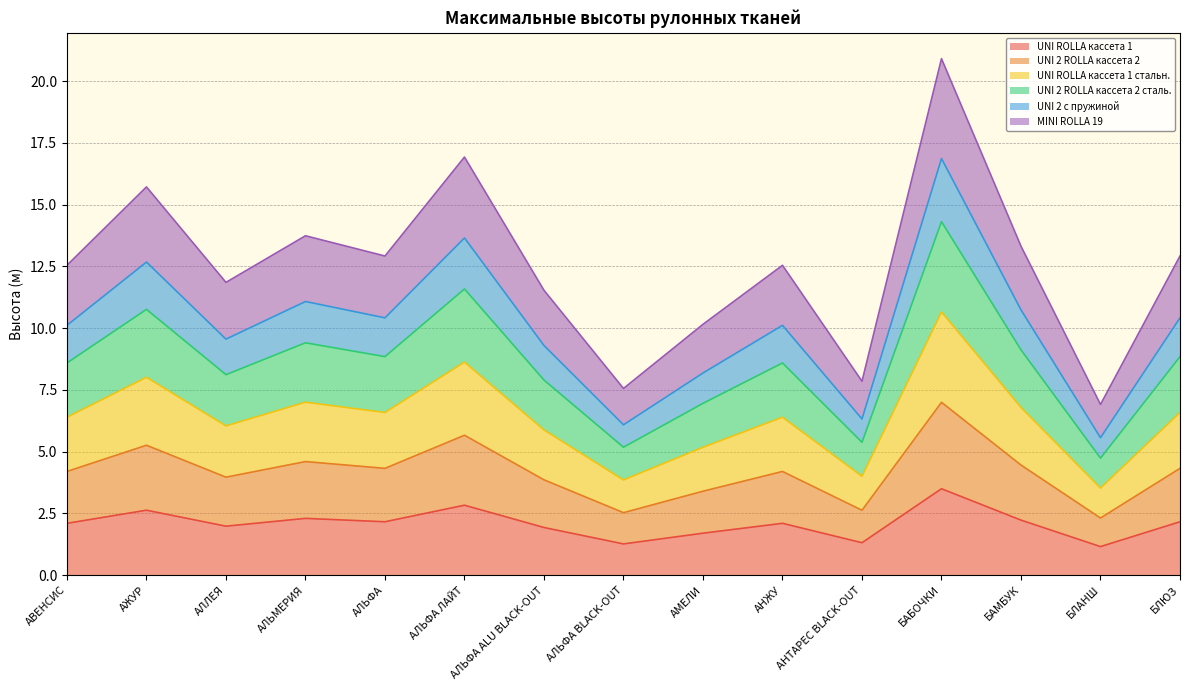

List the labels in order of UNI ROLLA кассета 1 value, smallest first.

БЛАНШ, АЛЬФА BLACK-OUT, АНТАРЕС BLACK-OUT, АМЕЛИ, АЛЬФА ALU BLACK-OUT, АЛЛЕЯ, АВЕНСИС, АНЖУ, АЛЬФА, БЛЮЗ, БАМБУК, АЛЬМЕРИЯ, АЖУР, АЛЬФА ЛАЙТ, БАБОЧКИ